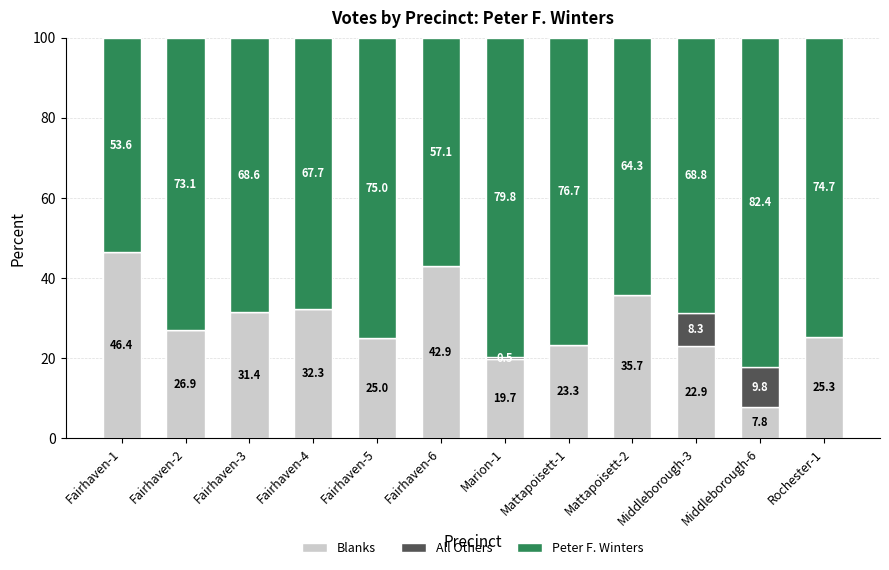

At which label does Blanks reach its peak?

Fairhaven-1